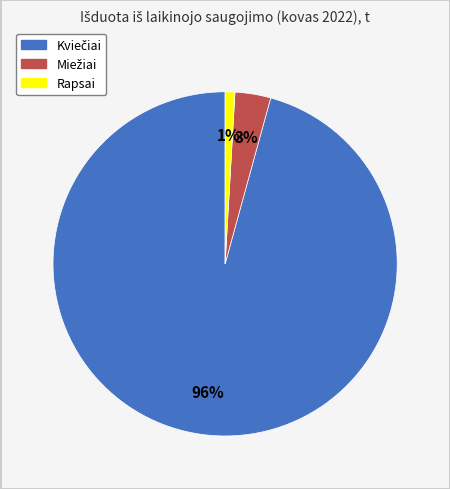

To the nearest percent, what percentage of the pie is Rapsai?

1%